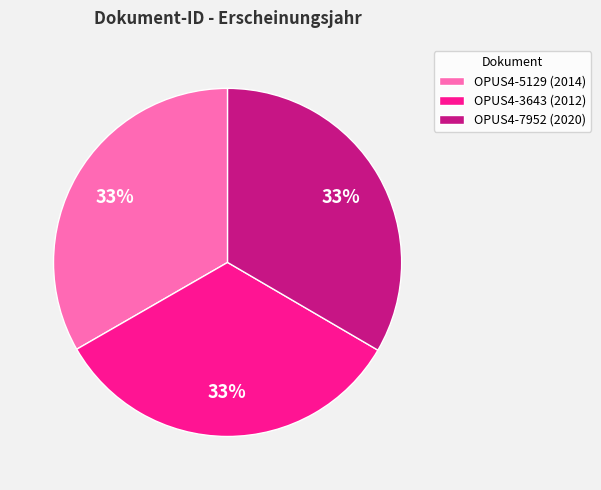

How many slices are in this pie chart?

3